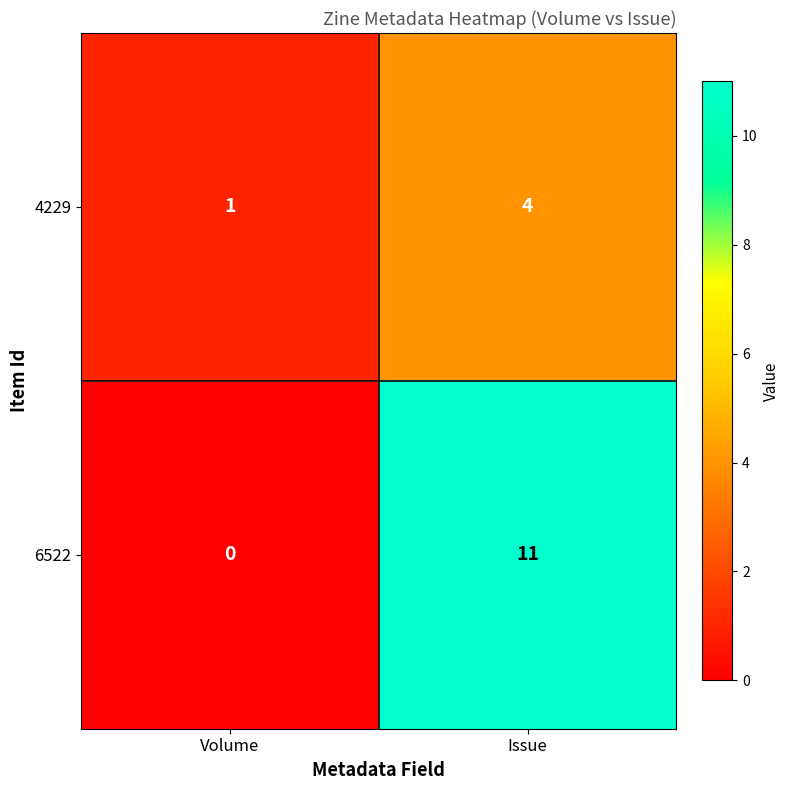

Between Volume and Issue, which series saw the biggest shift?

6522